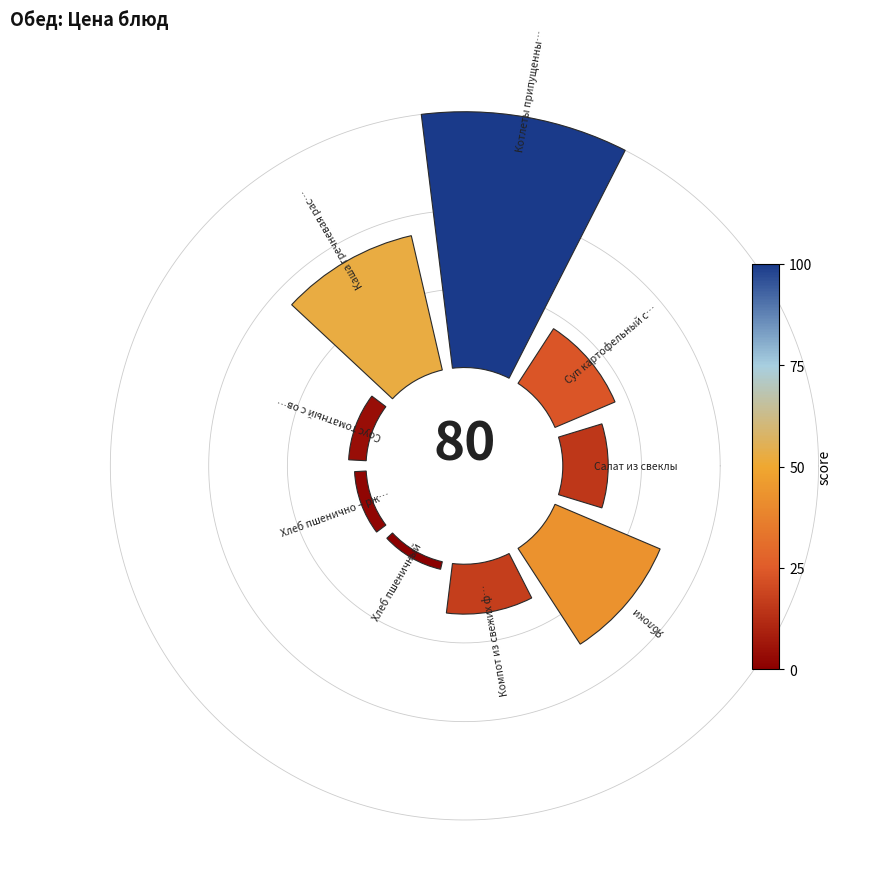

To the nearest percent, what is the difference between the largest and smallest slice percentages?

35%